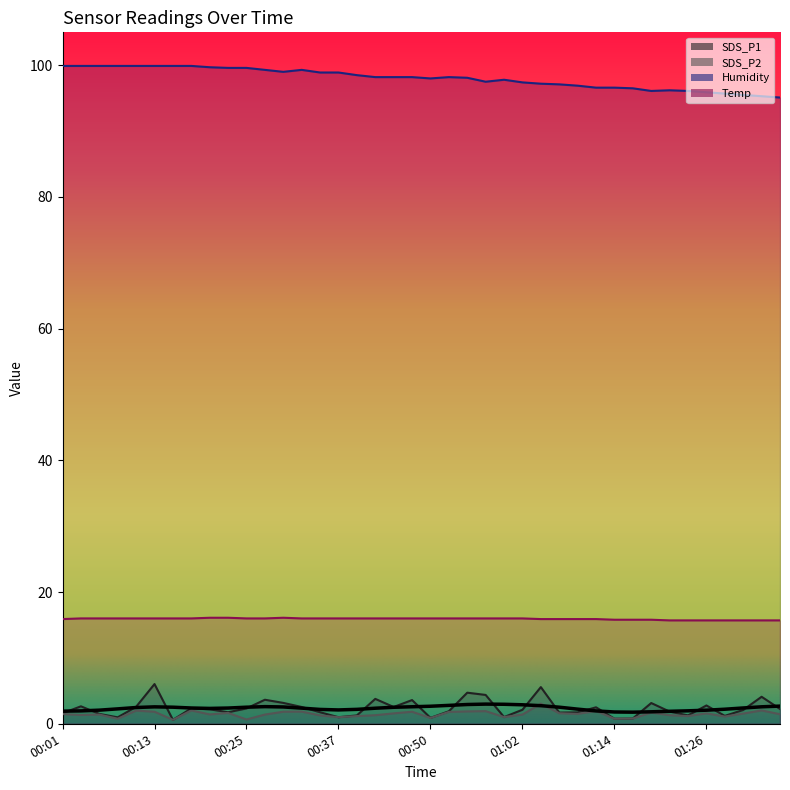

Reading left to right, extract all data points from this chart.

SDS_P1: 1.6	2.6	1.5	1.0	2.6	6.0	0.6	2.3	2.2	1.8	2.3	3.6	3.2	2.5	1.8	1.0	1.3	3.8	2.5	3.6	0.9	1.9	4.7	4.4	1.0	2.1	5.6	1.7	1.7	2.5	0.8	0.8	3.1	1.9	1.3	2.8	1.2	2.1	4.1	2.2
SDS_P2: 1.5	1.3	1.4	0.8	2.0	1.8	0.6	2.0	1.4	1.6	0.7	1.4	1.8	1.9	1.3	1.0	1.2	1.3	1.6	1.8	0.9	1.8	1.9	1.9	1.0	1.4	3.0	1.6	1.5	1.9	0.8	0.8	1.7	1.3	1.2	1.6	1.1	1.6	2.0	1.4
Humidity: 99.9	99.9	99.9	99.9	99.9	99.9	99.9	99.9	99.7	99.6	99.6	99.3	99.0	99.3	98.9	98.9	98.5	98.2	98.2	98.2	98.0	98.2	98.1	97.5	97.8	97.4	97.2	97.1	96.9	96.6	96.6	96.5	96.1	96.2	96.1	95.9	95.7	95.5	95.3	95.1
Temp: 15.9	16.0	16.0	16.0	16.0	16.0	16.0	16.0	16.1	16.1	16.0	16.0	16.1	16.0	16.0	16.0	16.0	16.0	16.0	16.0	16.0	16.0	16.0	16.0	16.0	16.0	15.9	15.9	15.9	15.9	15.8	15.8	15.8	15.7	15.7	15.7	15.7	15.7	15.7	15.7